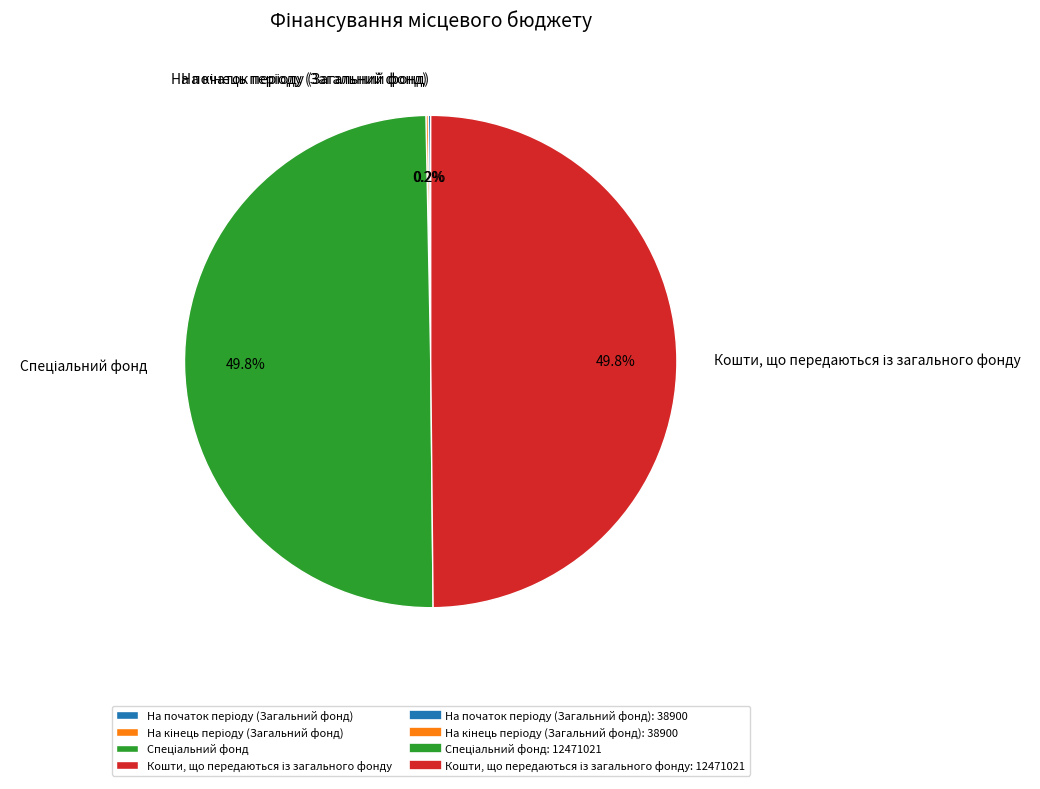

To the nearest percent, what percentage of the pie is Спеціальний фонд?

50%